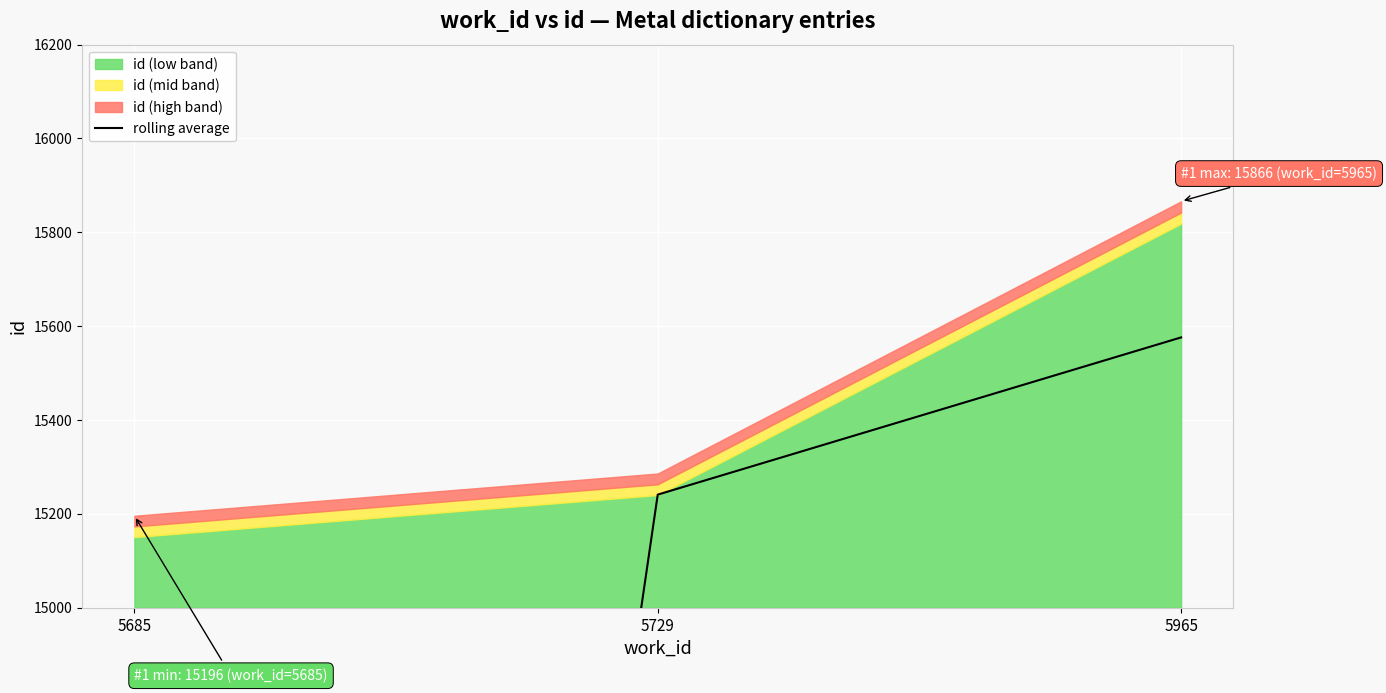

Reading left to right, what are all the values shown in this chart?

5685=7598	5729=15241	5965=15576